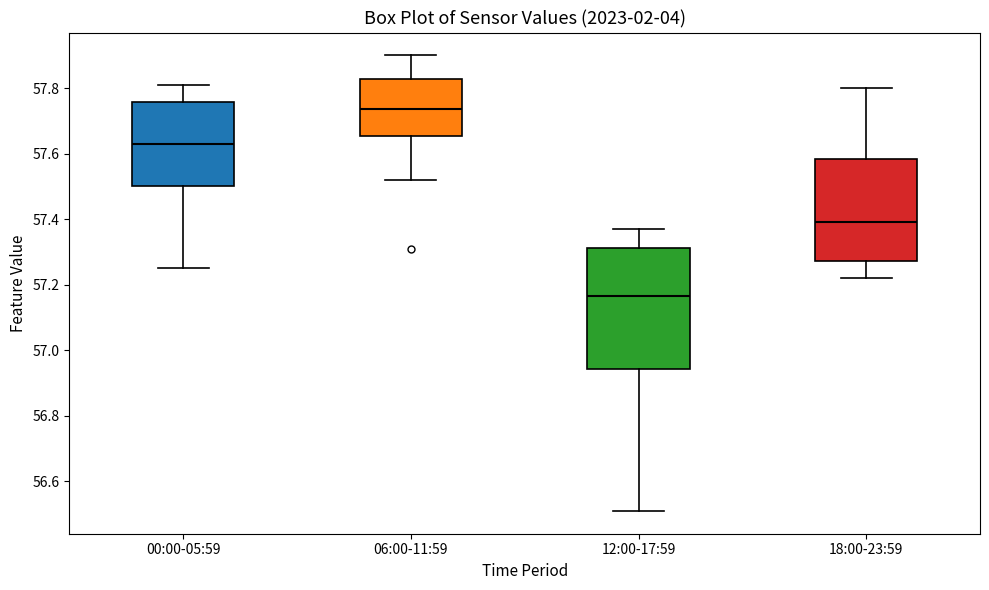

Which box's median line is the highest?

06:00-11:59